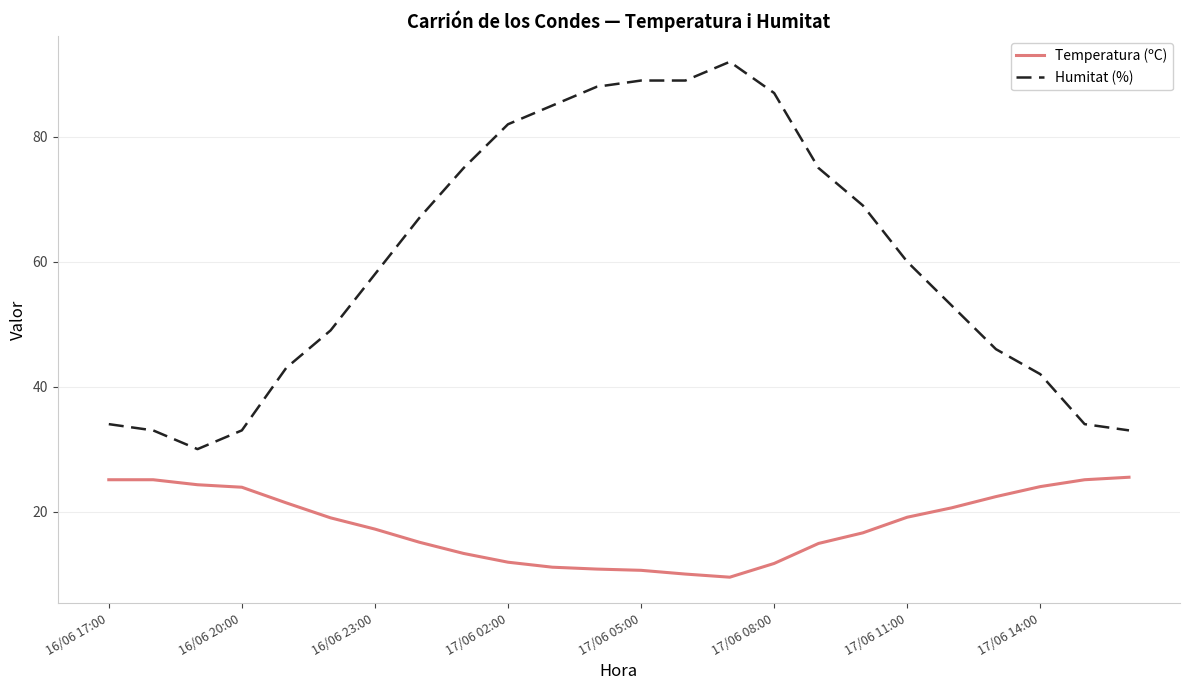

Does the chart have visible grid lines?

Yes